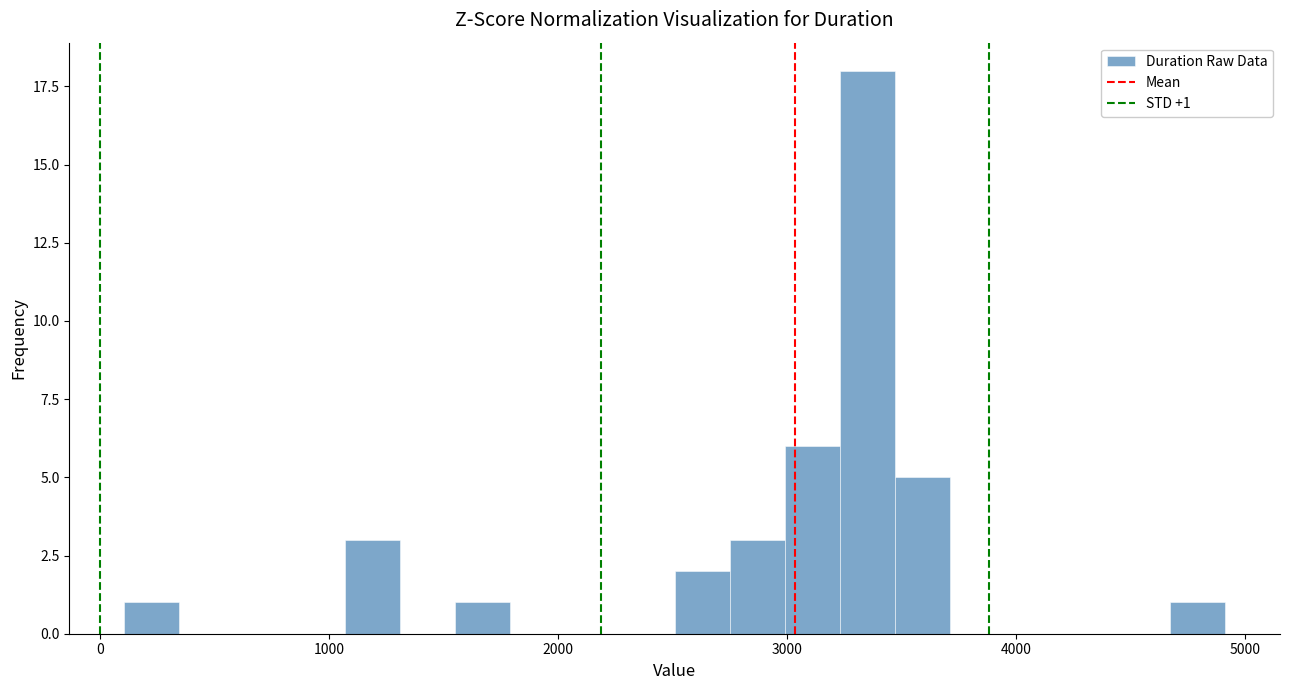

Read against the x-axis, roughly where is the centre of the tallest bar?

3400